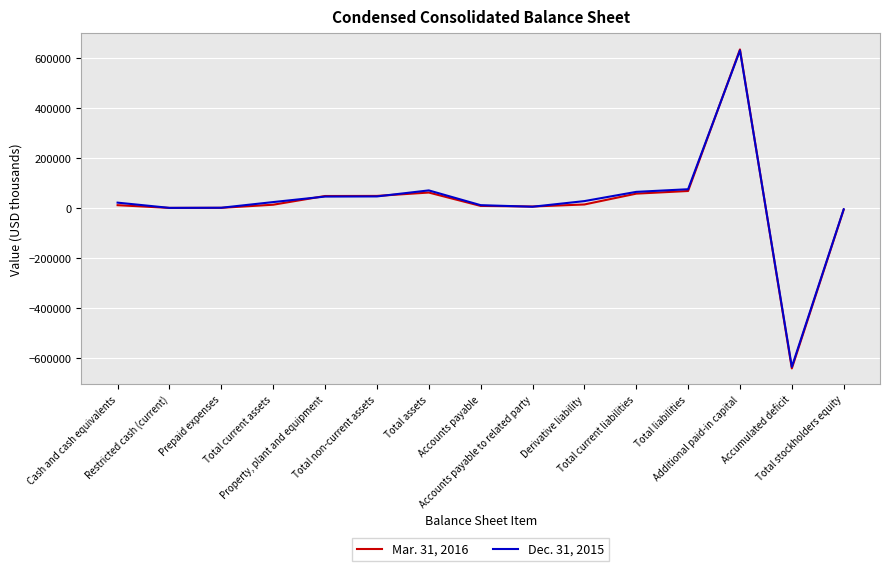

Which series changed the most between Prepaid expenses and Total current assets?

Dec. 31, 2015